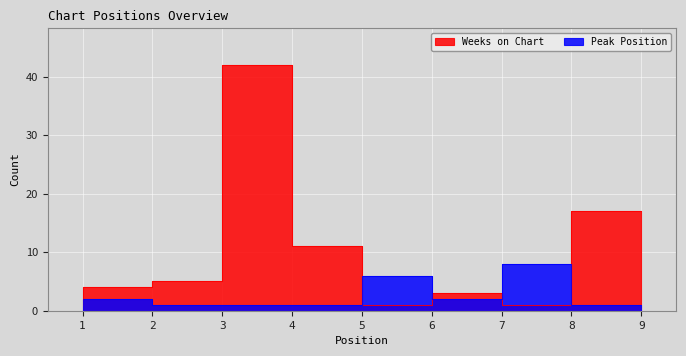

Rank the series by their average value, from lowest to highest.

Peak Position, Weeks on Chart